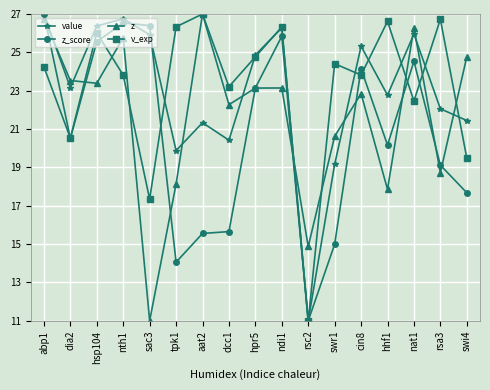

Is the value of z_score at abp1 greater than the value of value at hsp104?

Yes